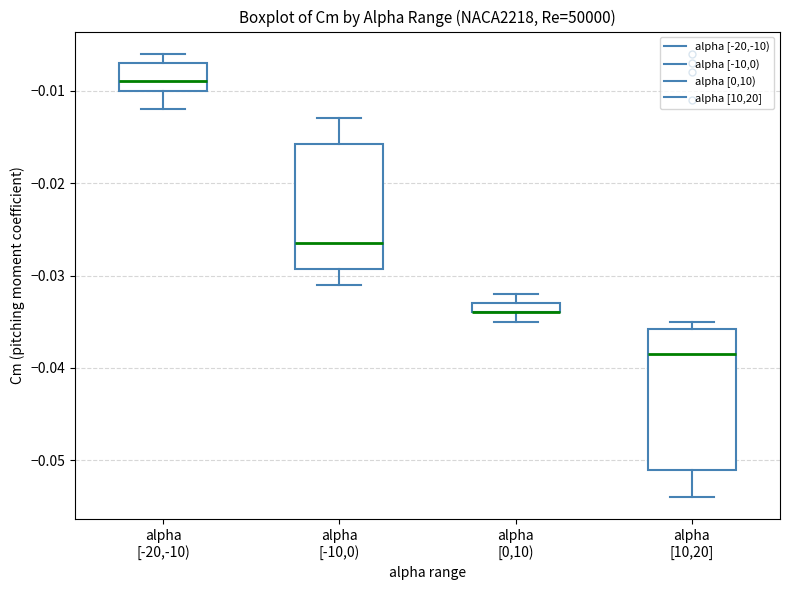

Where is the lower edge of the box for alpha [10,20] on the y-axis? The values are not printed on the chart, so give them approximately, as read against the axis.

-0.051